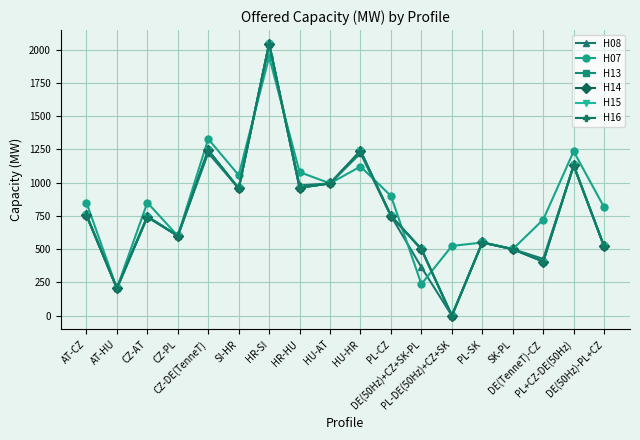

Where is the first local minimum for H08?

AT-HU